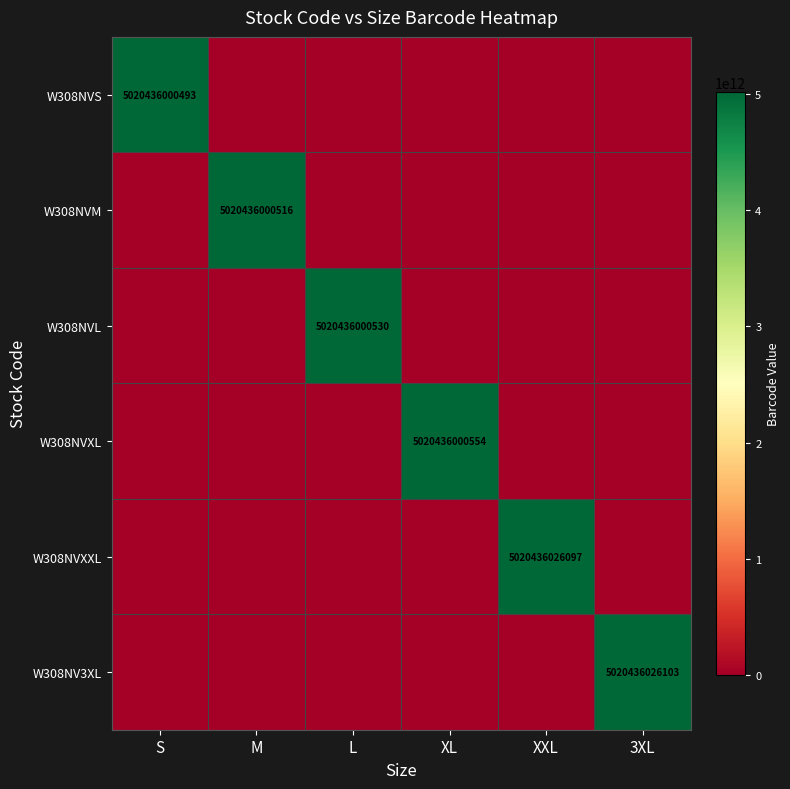

What is the total value across all series at M?

5020436000516